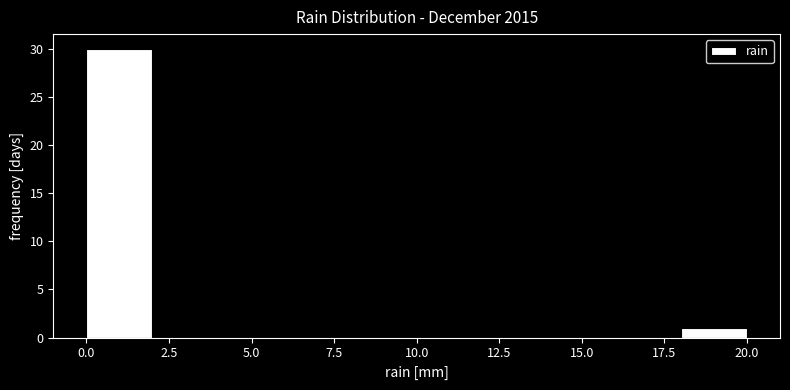

Reading left to right, transcribe this chart: for each bar, give the range it covers on the x-axis and its height. The values are not printed on the chart, so give them approximately, as read against the axis.

0 to 2: 30
2 to 4: 0
4 to 6: 0
6 to 8: 0
8 to 10: 0
10 to 12: 0
12 to 14: 0
14 to 16: 0
16 to 18: 0
18 to 20: 1